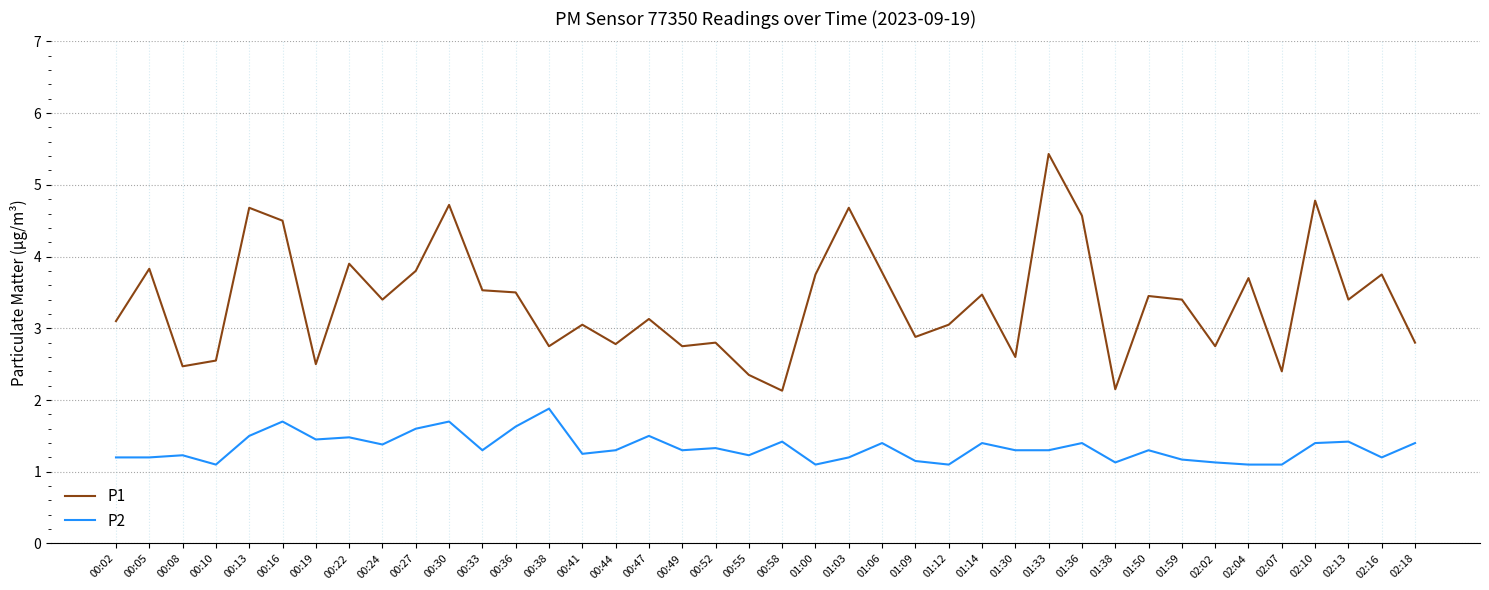

Which label corresponds to the largest value in the chart?

01:33